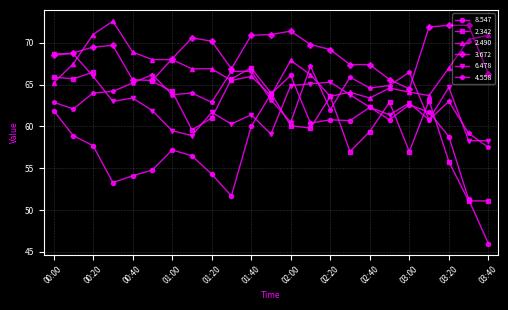

What is the difference between the highest and lowest values at 01:50?

11.9